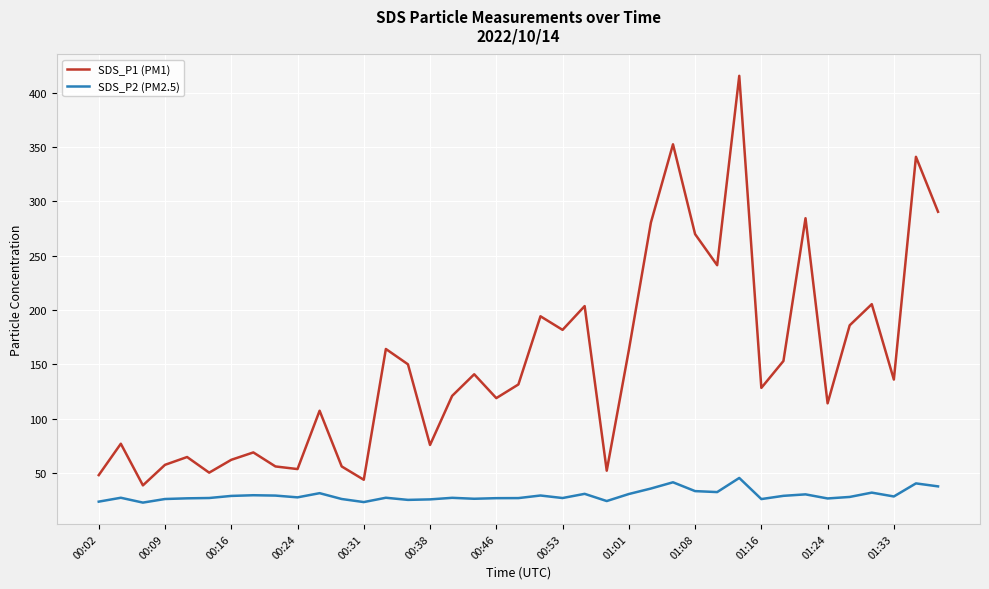

What is the smallest value displayed?

22.8